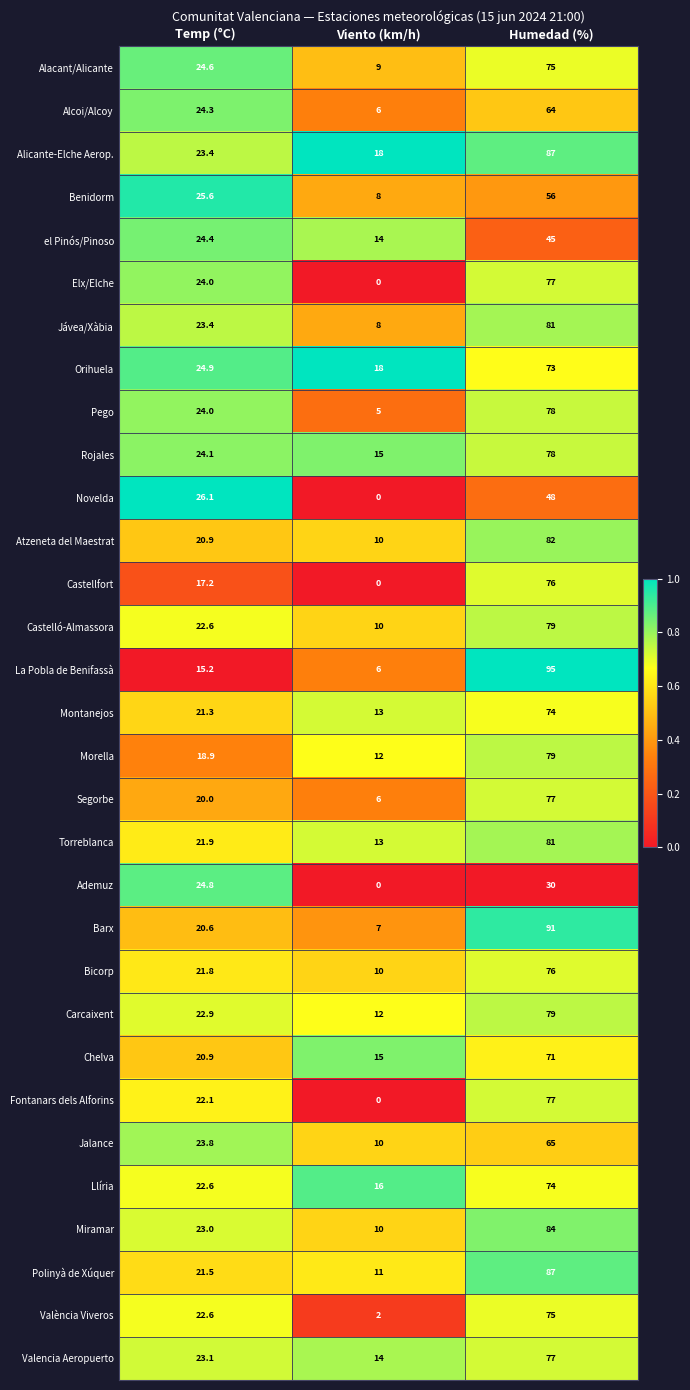

What is the maximum value shown in the chart?

95.0